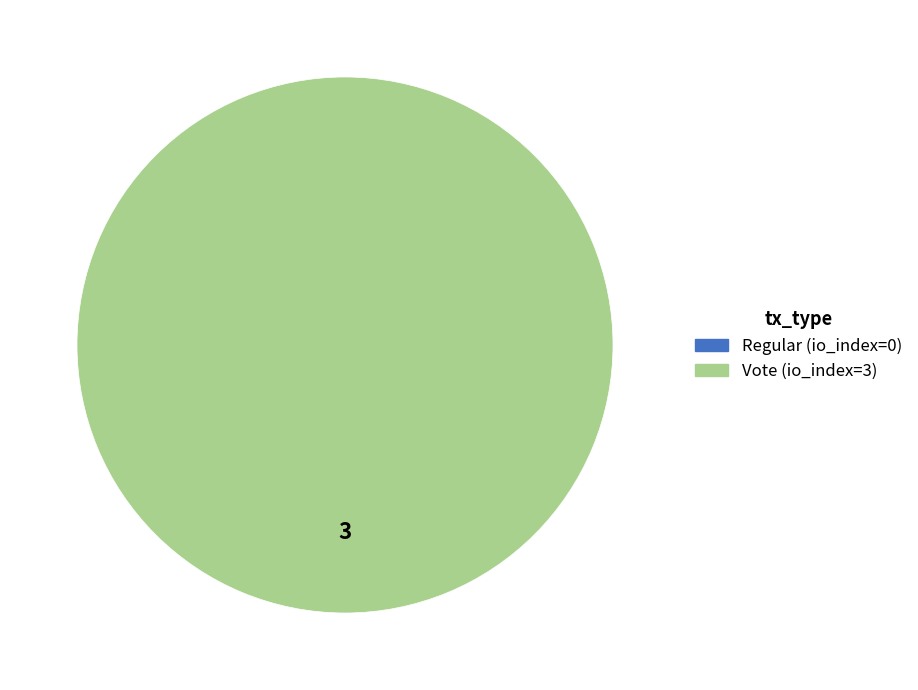

Which category accounts for the majority?

Vote (io_index=3)